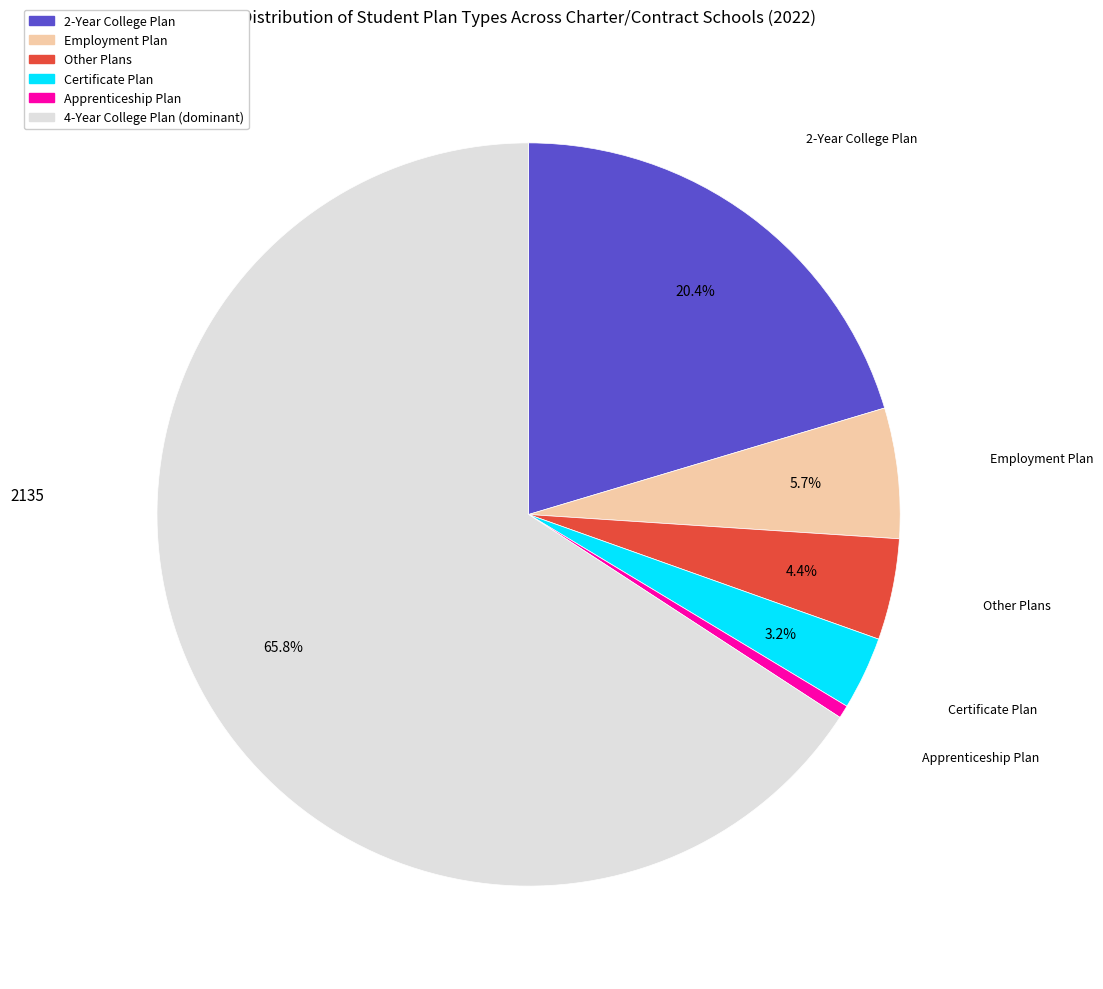

Is there a majority slice in this chart?

Yes